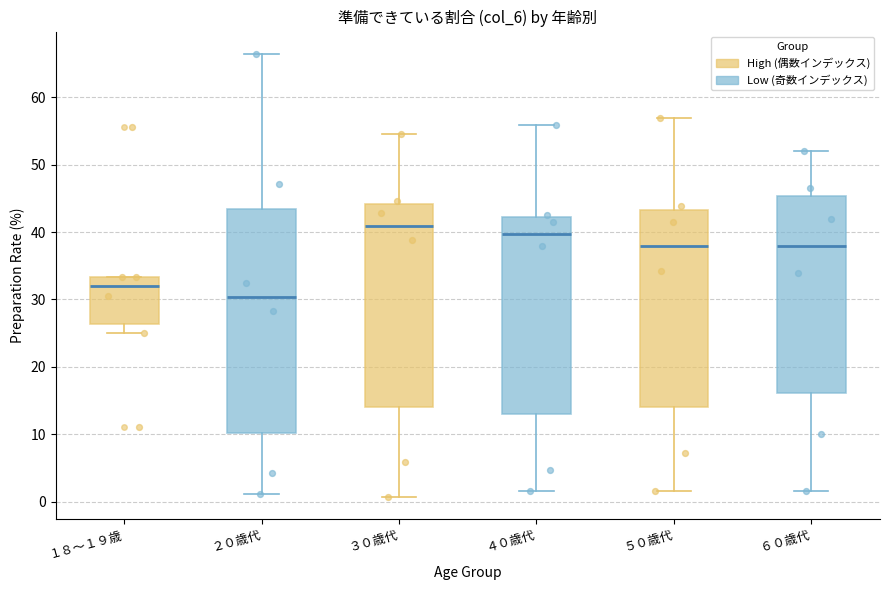

Comparing the boxes themselves (not the whiskers), which one is the tallest?

２０歳代